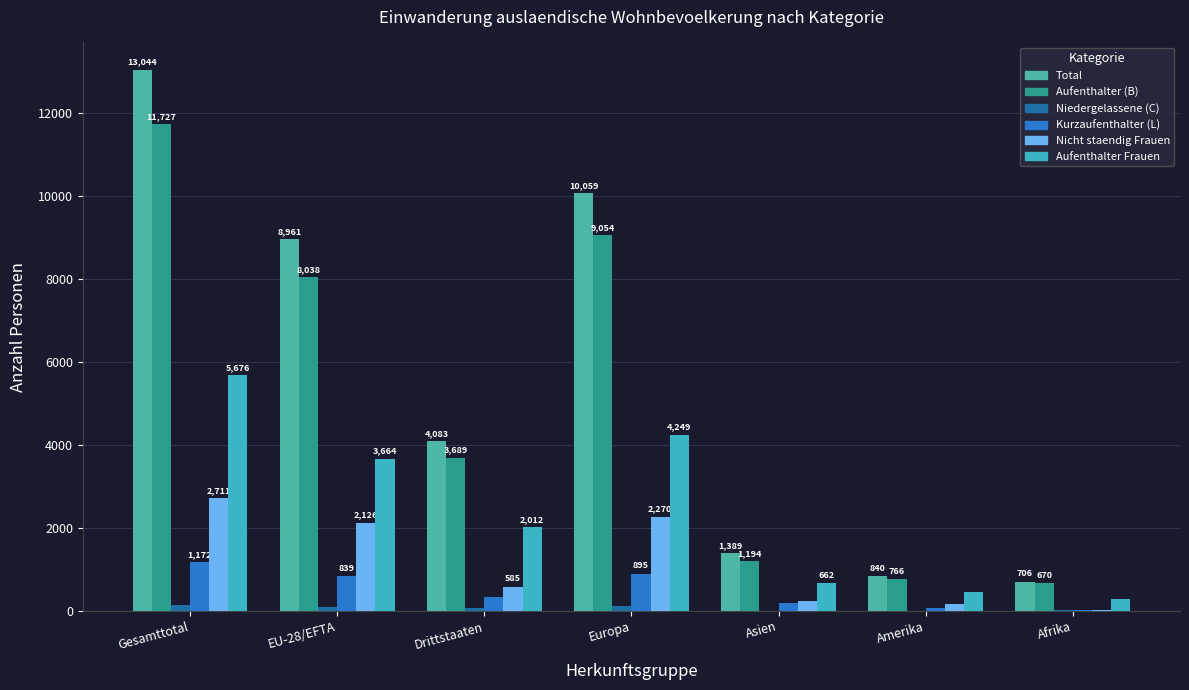

List the series in order of their peak value, lowest first.

Niedergelassene (C), Kurzaufenthalter (L), Nicht staendig Frauen, Aufenthalter Frauen, Aufenthalter (B), Total